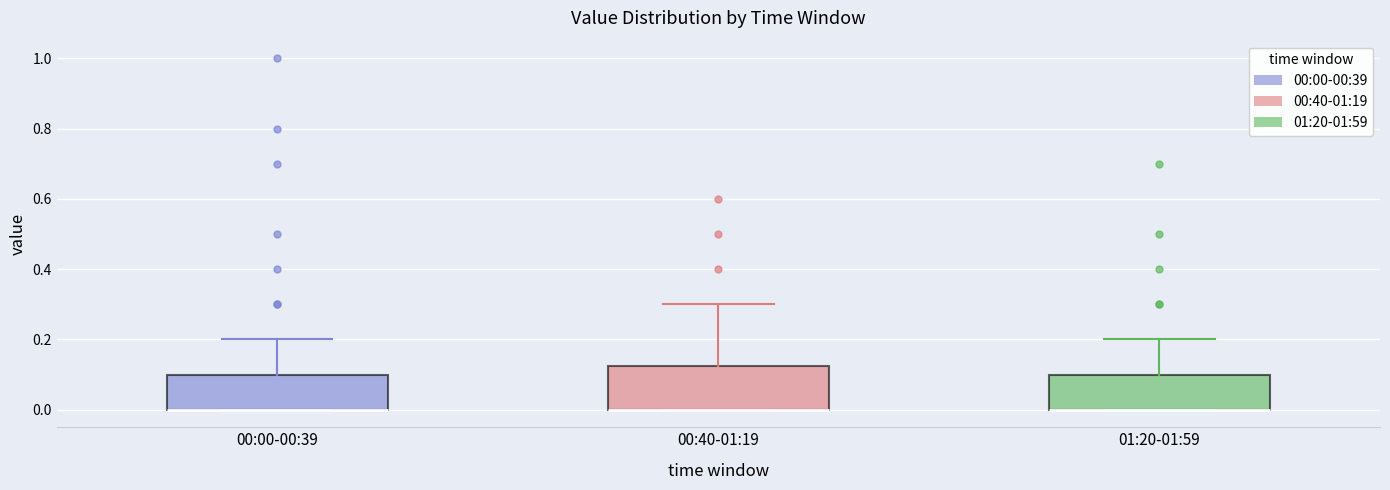

Reading left to right, transcribe this box plot: for each box, give where its median line is, the range the box spans, and where its two whiskers end, as read against the y-axis. The values are not printed on the chart, so give them approximately, as read against the axis.

00:00-00:39: median 0.00 (drawn on the box's lower edge), box 0.00 to 0.10, whiskers 0.00 to 0.20
00:40-01:19: median 0.00 (drawn on the box's lower edge), box 0.00 to 0.12, whiskers 0.00 to 0.30
01:20-01:59: median 0.00 (drawn on the box's lower edge), box 0.00 to 0.10, whiskers 0.00 to 0.20